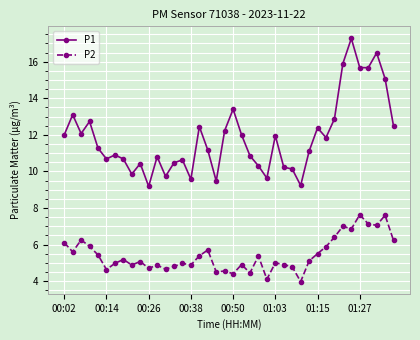

At how many categories does at least one series exceed 9?

40